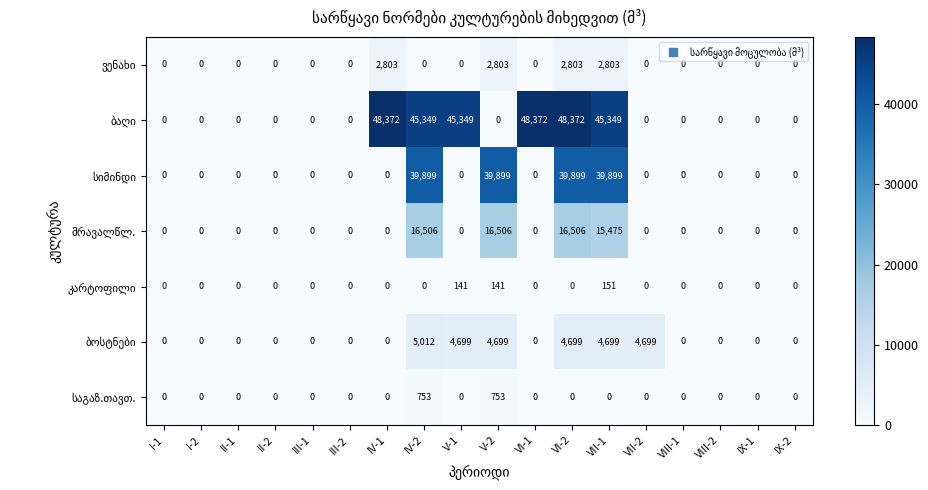

How many series are shown in this chart?

7